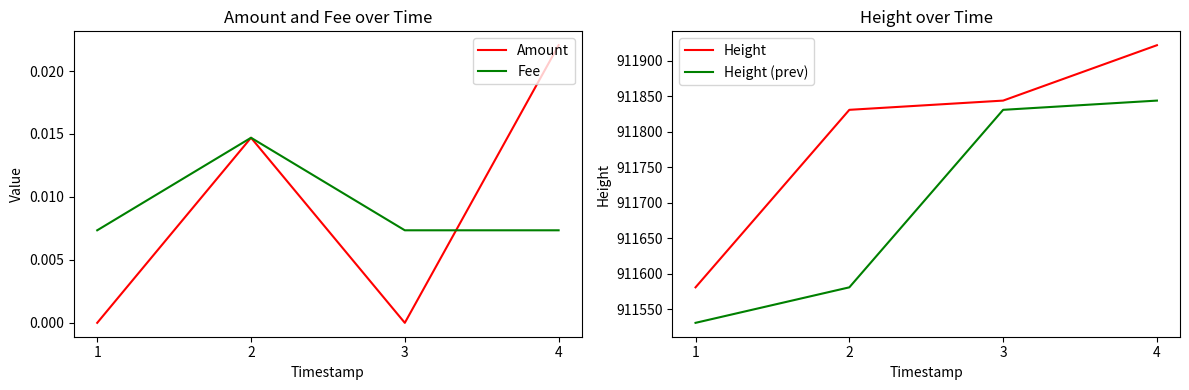

Reading right to left, transcribe all the data shown in this chart.

Amount: 0.0	0.0	0.0	0.0
Fee: 0.0	0.0	0.0	0.0
Height: 911922.0	911844.0	911831.0	911581.0
Height (prev): 911844.0	911831.0	911581.0	911531.0